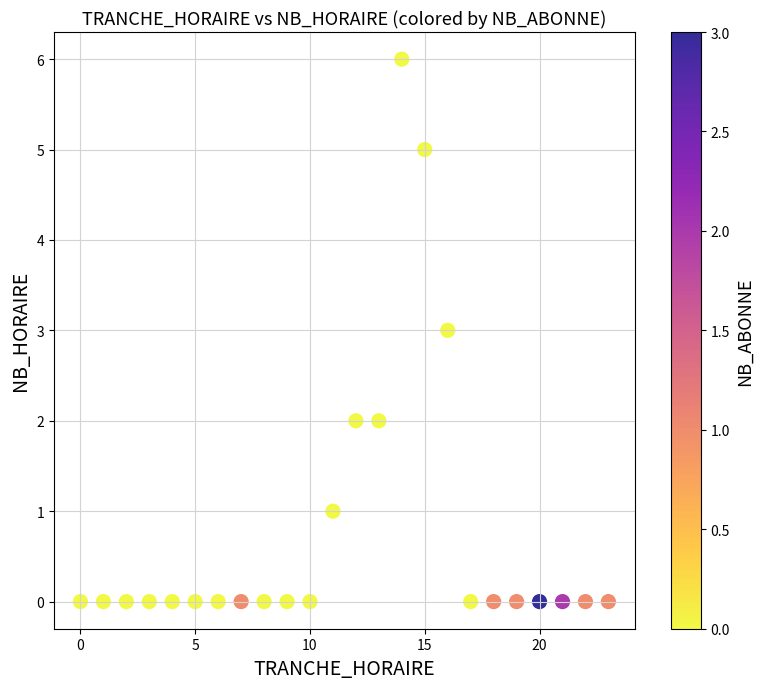

What is the range of Y values (max minus min)?

6